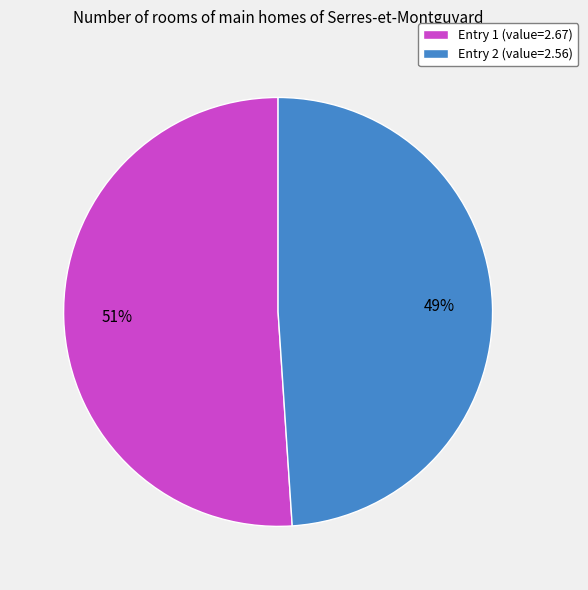

What percentage is the Entry 1 (value=2.67) slice, to the nearest percent?

51%